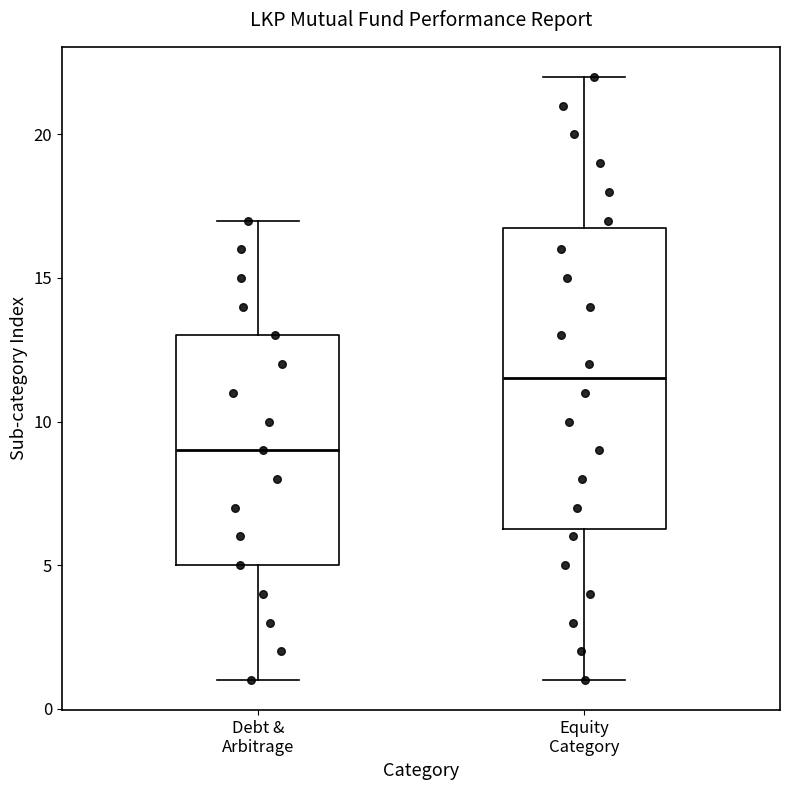

Which box has the lowest median line?

Debt & Arbitrage